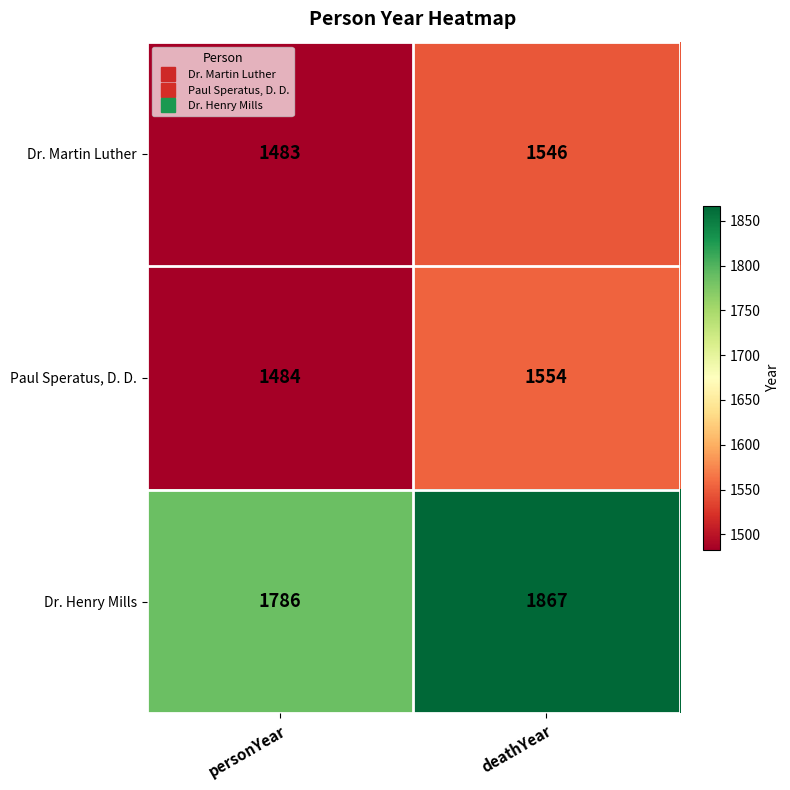

True or false: Paul Speratus, D. D. has a value of 1554 at deathYear.

True